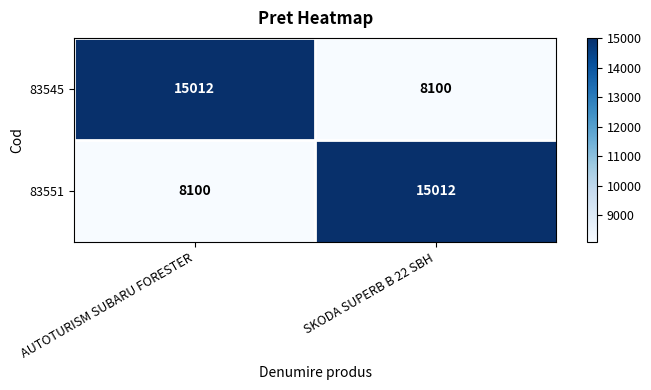

What is the maximum value shown in the chart?

15012